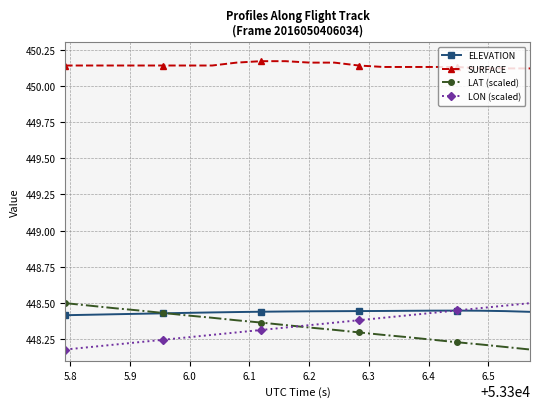

How many LON (scaled) values are between 448 and 449?

20